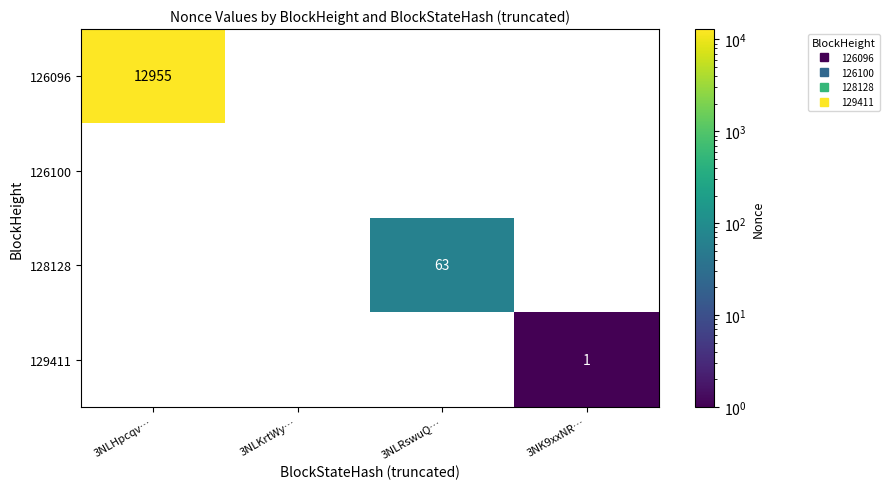

Which series has the largest range (max minus min)?

126096